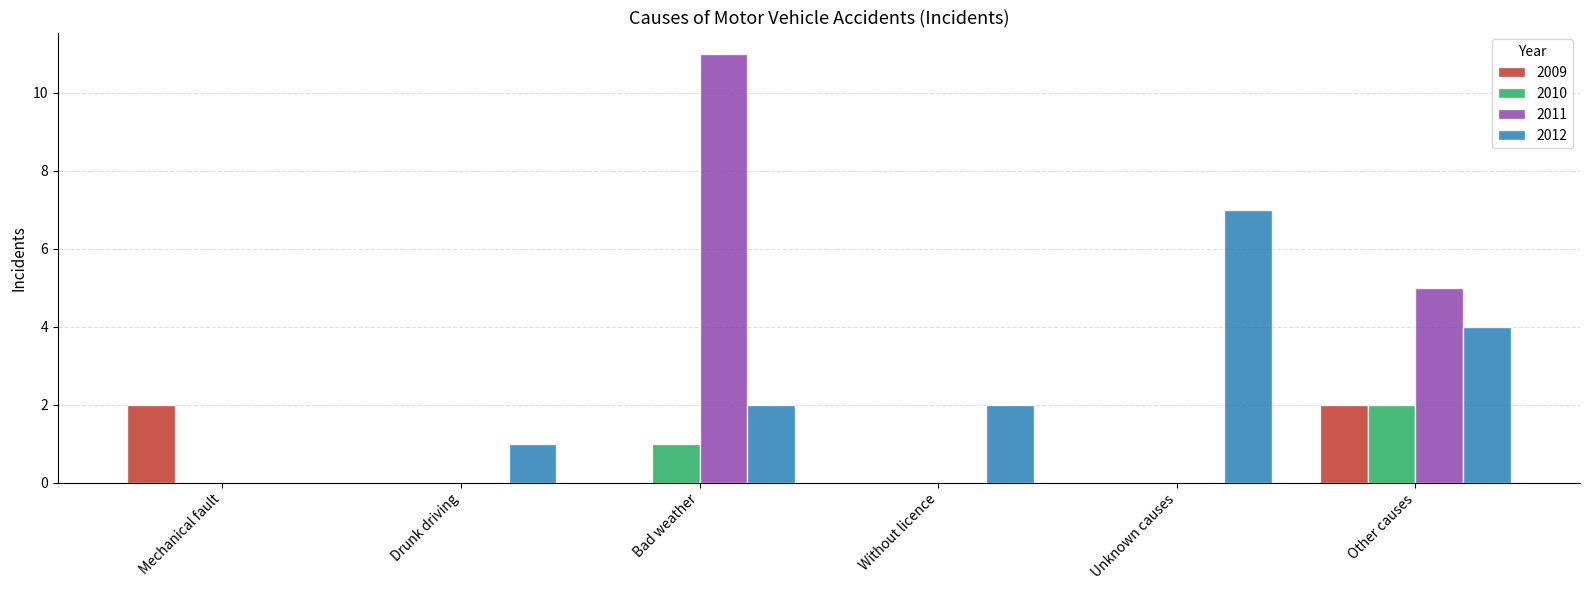

What are all the series names shown in the legend?

2009, 2010, 2011, 2012